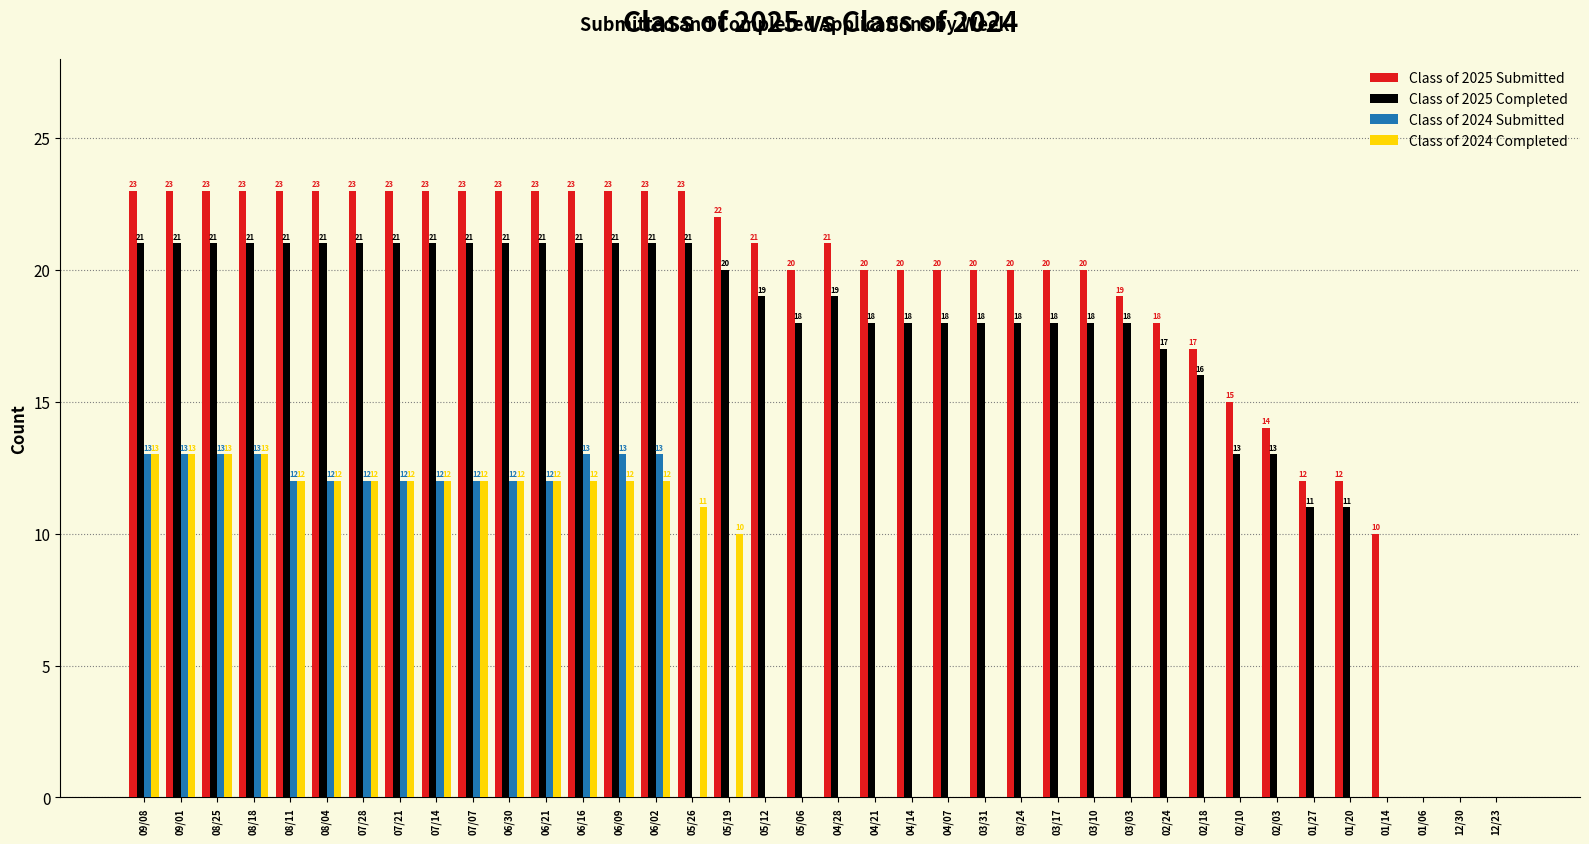

What is the sum of all Class of 2025 Submitted values?

709